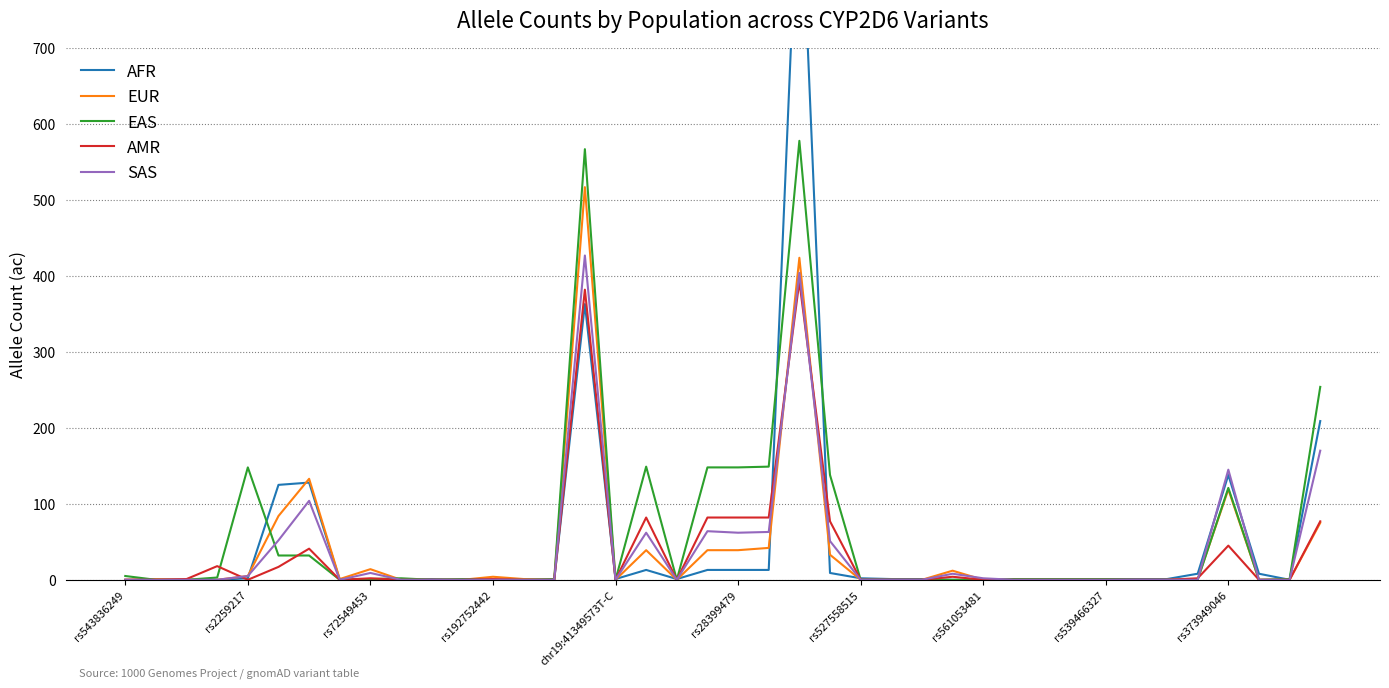

What is the maximum value for SAS?

427